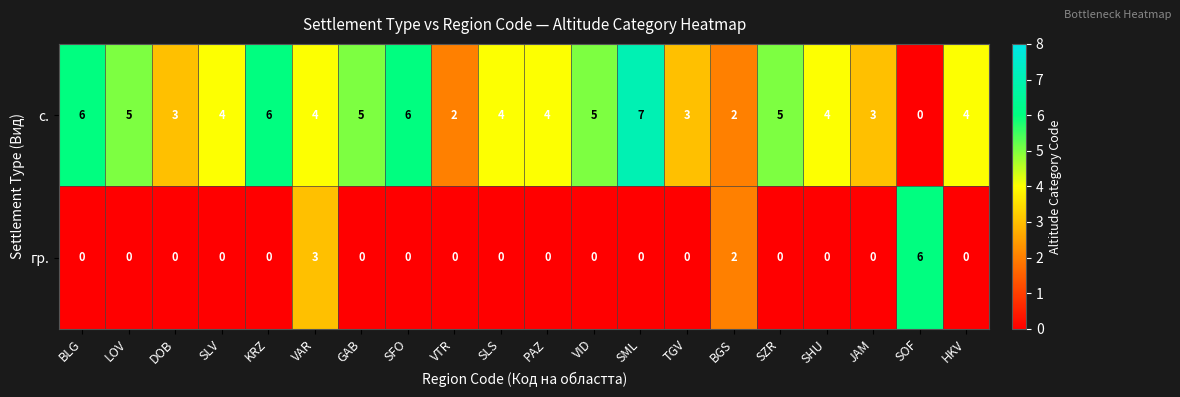

Rank the series at SLS from highest to lowest value.

с., гр.